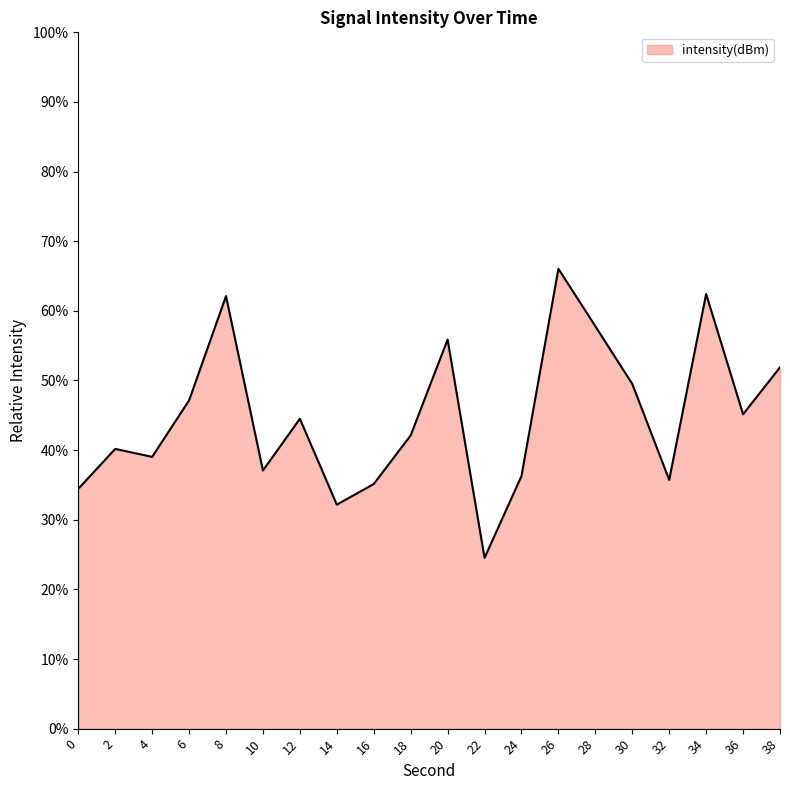

What is the change in value from 6 to 16?

-12.0